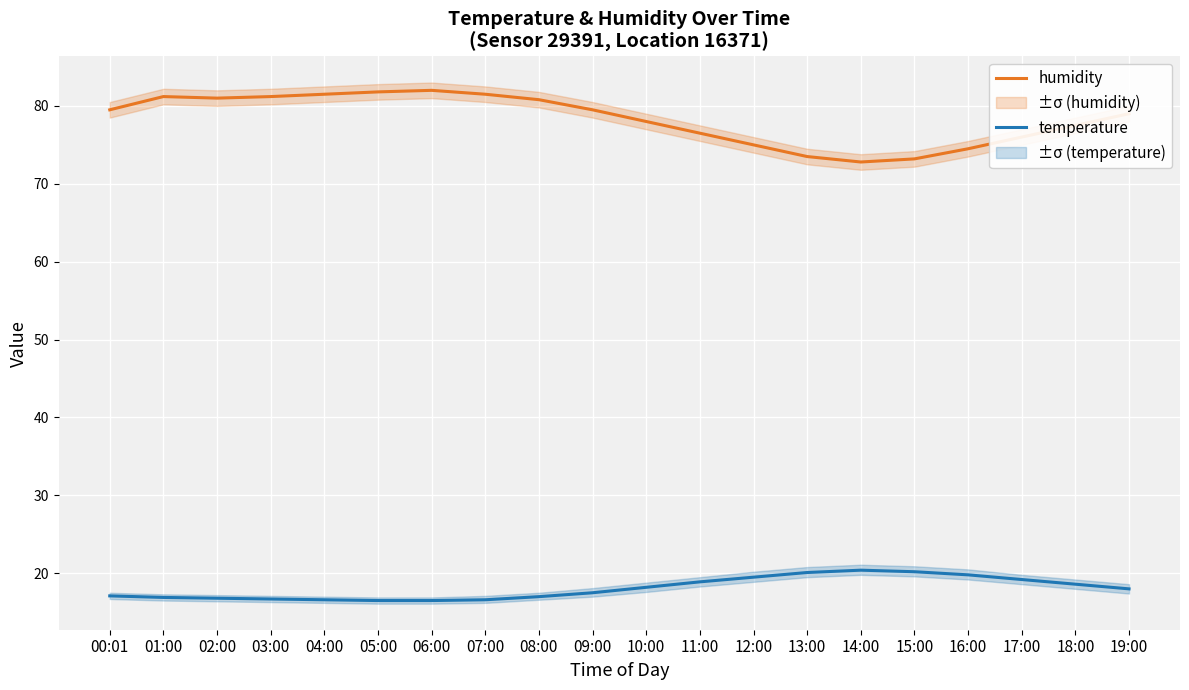

Read the humidity value at 16:00.

74.5